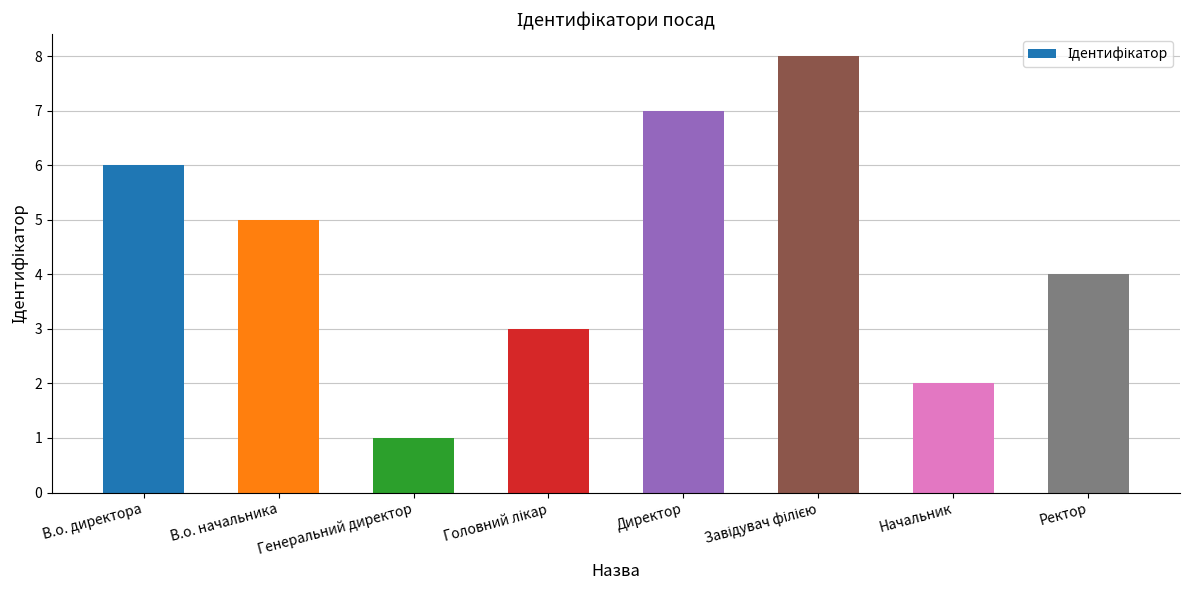

Which has a higher value, Начальник or В.о. директора?

В.о. директора